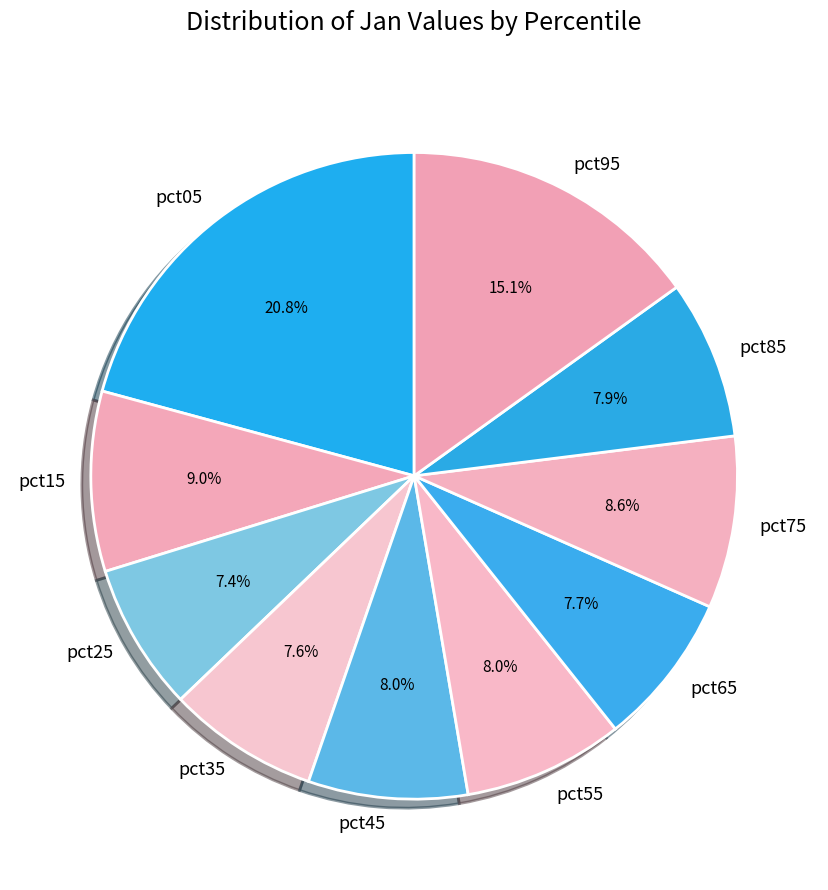

What percentage is NOT represented by pct95?

84.9%